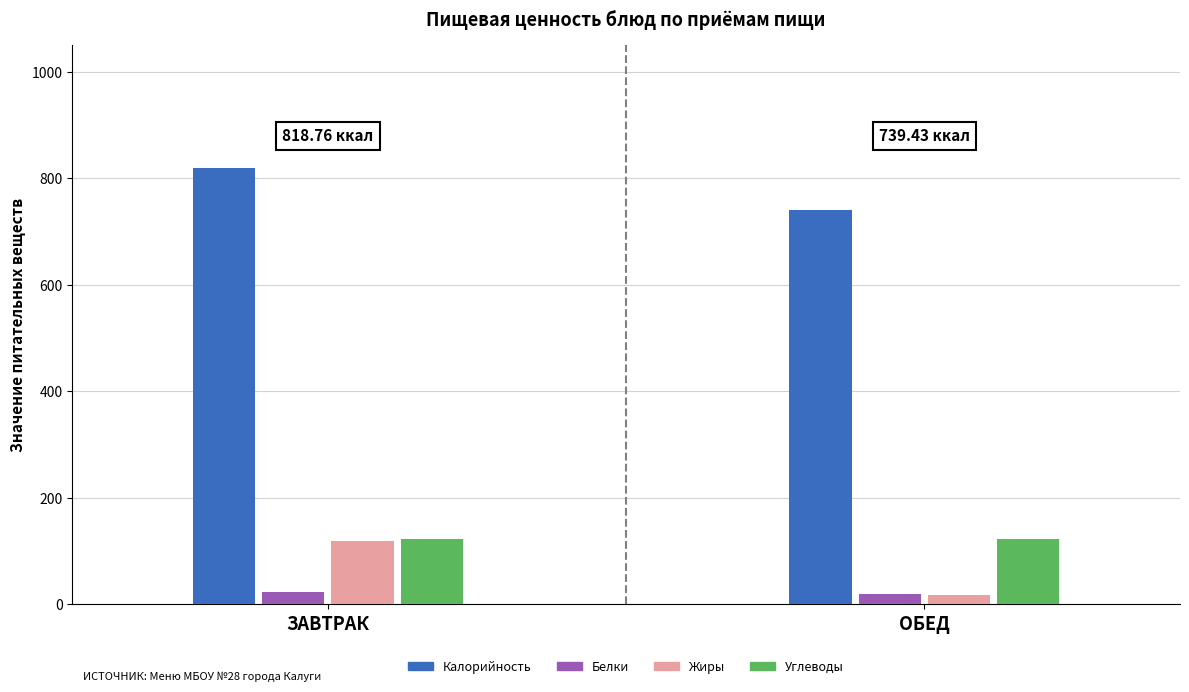

Is it true that Углеводы equals 47.8 at ЗАВТРАК?

False